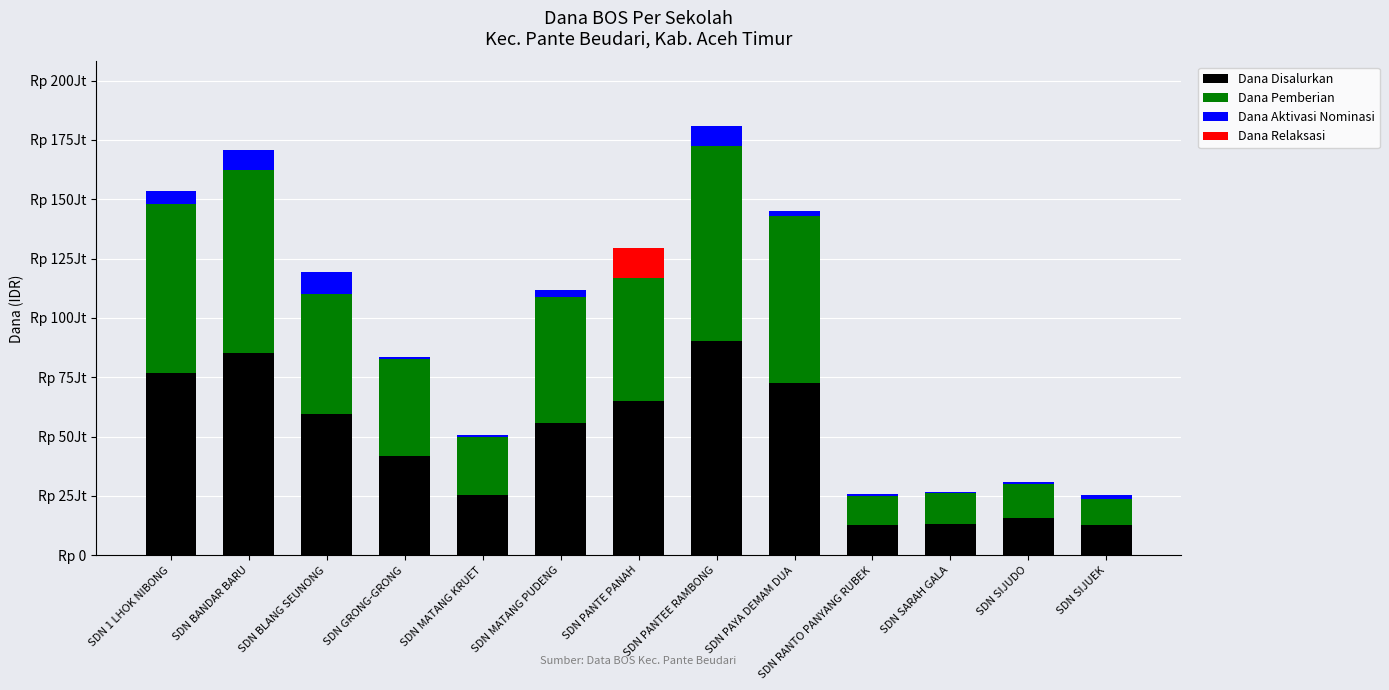

Does the chart contain stacked bars?

Yes